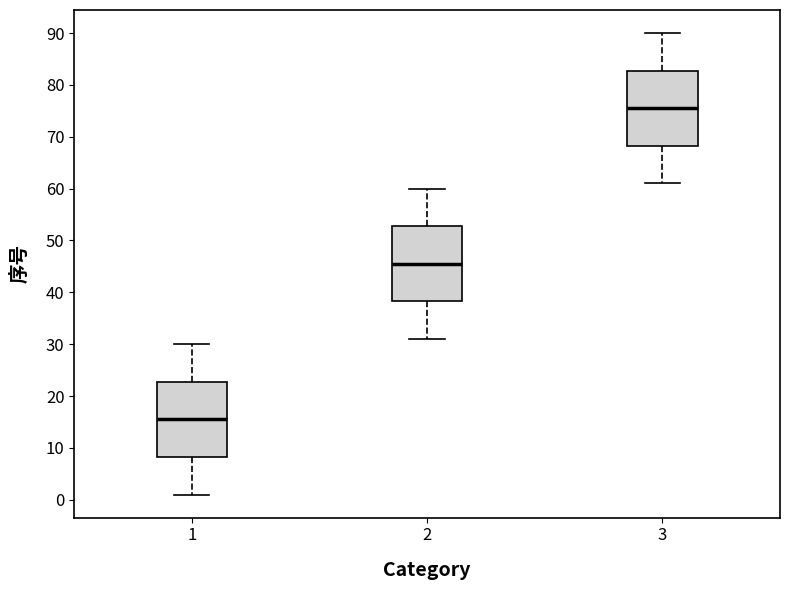

Reading left to right, transcribe this box plot: for each box, give where its median line is, the range the box spans, and where its two whiskers end, as read against the y-axis. The values are not printed on the chart, so give them approximately, as read against the axis.

1: median 16, box 8 to 23, whiskers 1 to 30
2: median 46, box 38 to 53, whiskers 31 to 60
3: median 76, box 68 to 83, whiskers 61 to 90